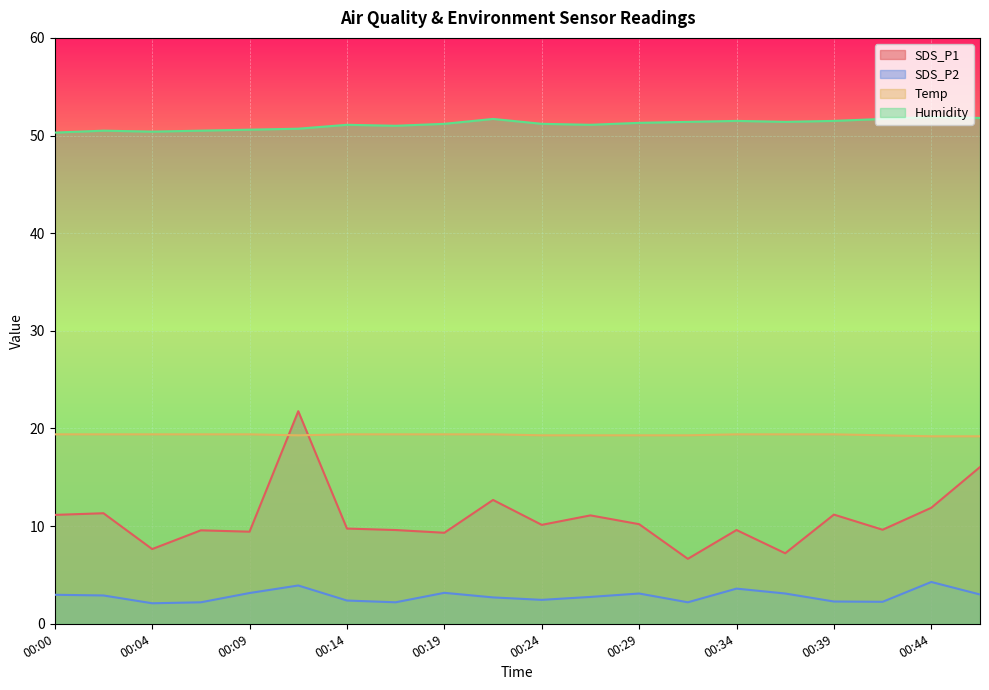

Count the number of data series in this chart.

4